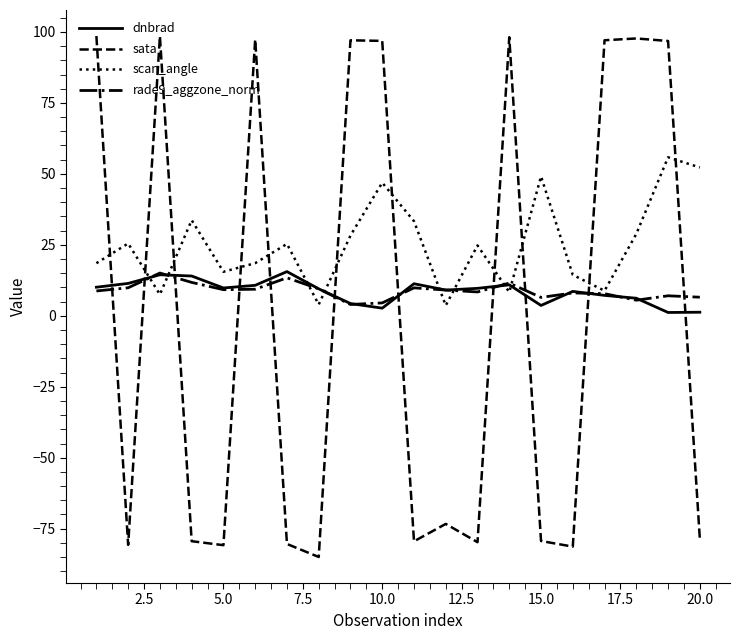

Which series has the widest spread of values?

sata